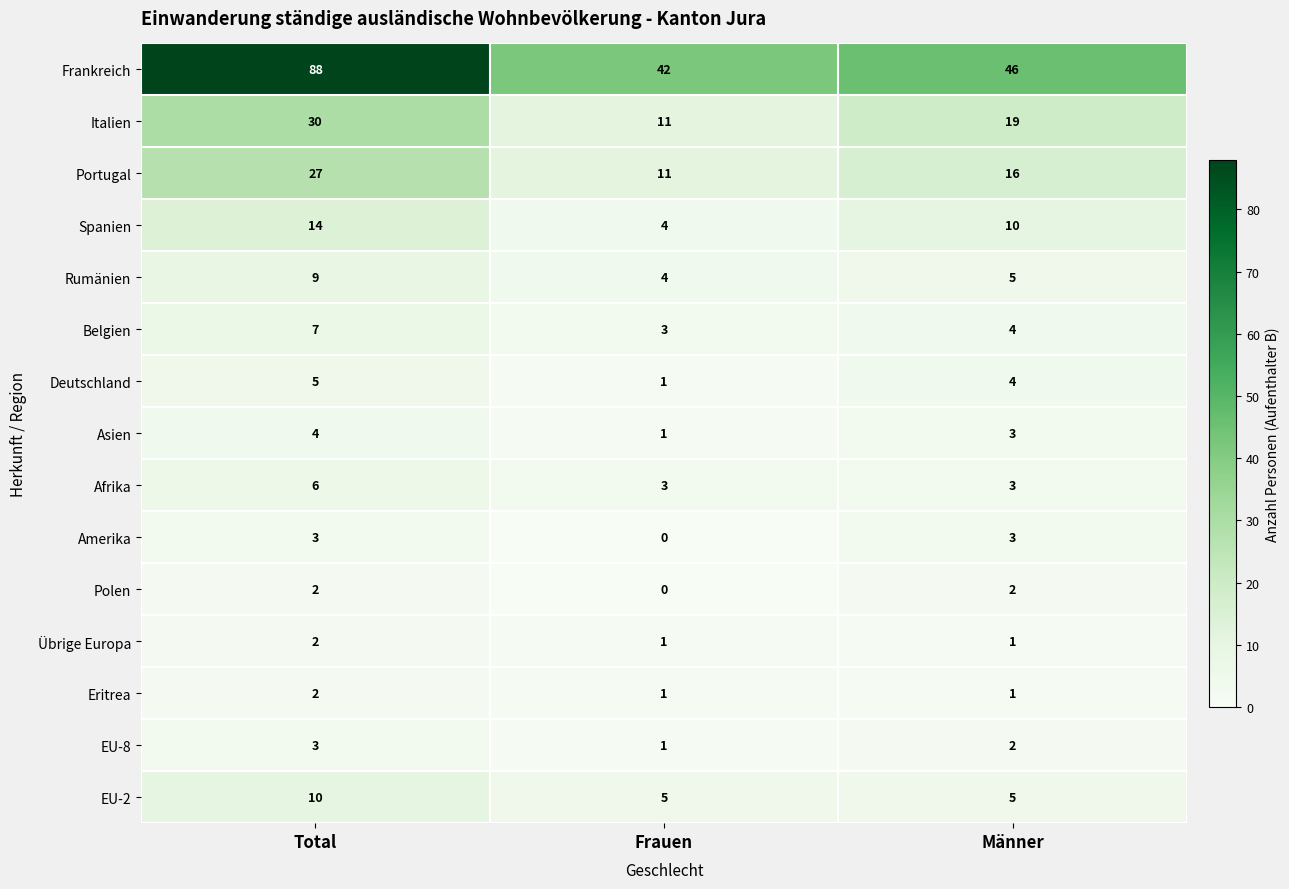

At which label is Belgien closest to 5?

Männer